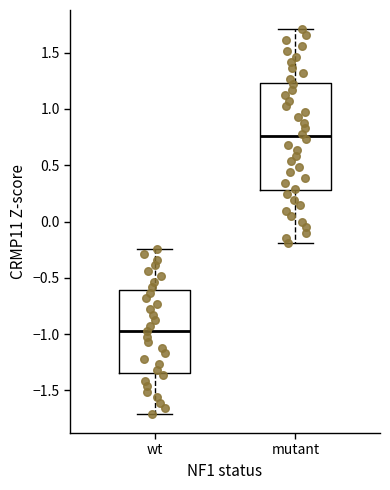

Reading left to right, read every box against the y-axis: the position of its median line, the range the box covers, and the ends of its whiskers. The values are not printed on the chart, so give them approximately, as read against the axis.

wt: median -1.00, box -1.35 to -0.60, whiskers -1.70 to -0.25
mutant: median 0.75, box 0.30 to 1.25, whiskers -0.20 to 1.70